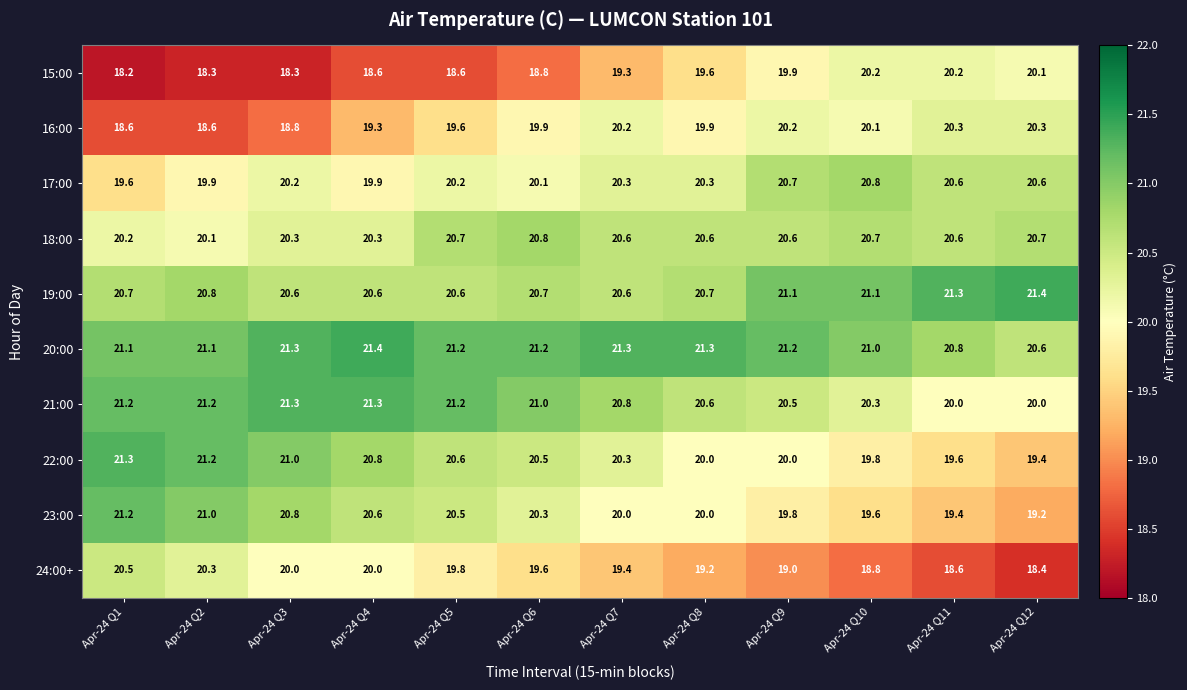

What is the difference between the maximum and second lowest values in the 17:00 series?

0.9